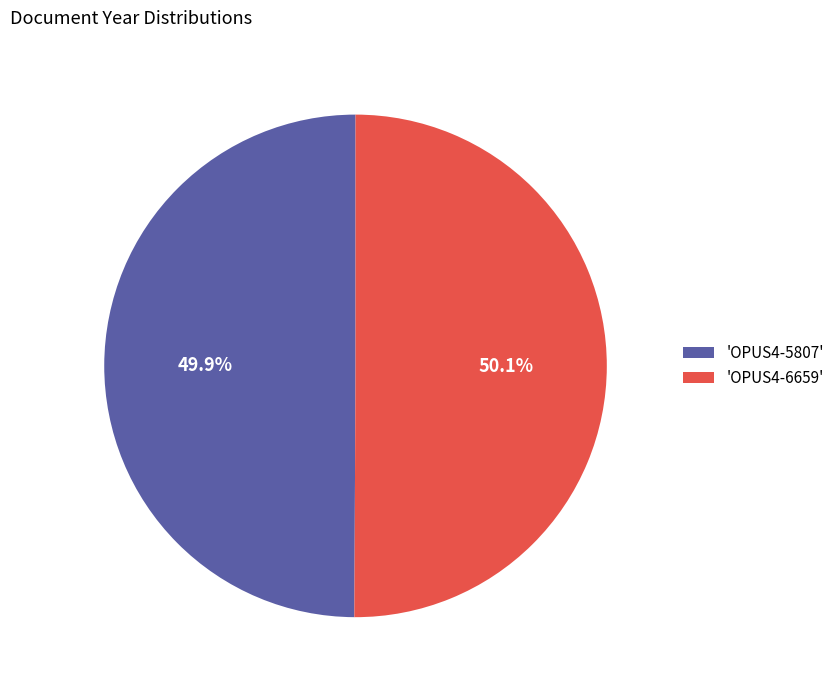

How much of the chart is everything except 'OPUS4-6659'?

49.9%